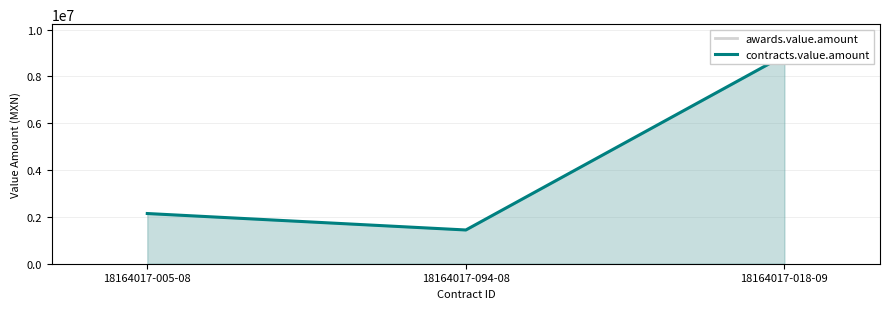

What is the difference between the maximum and minimum values?

7456894.3